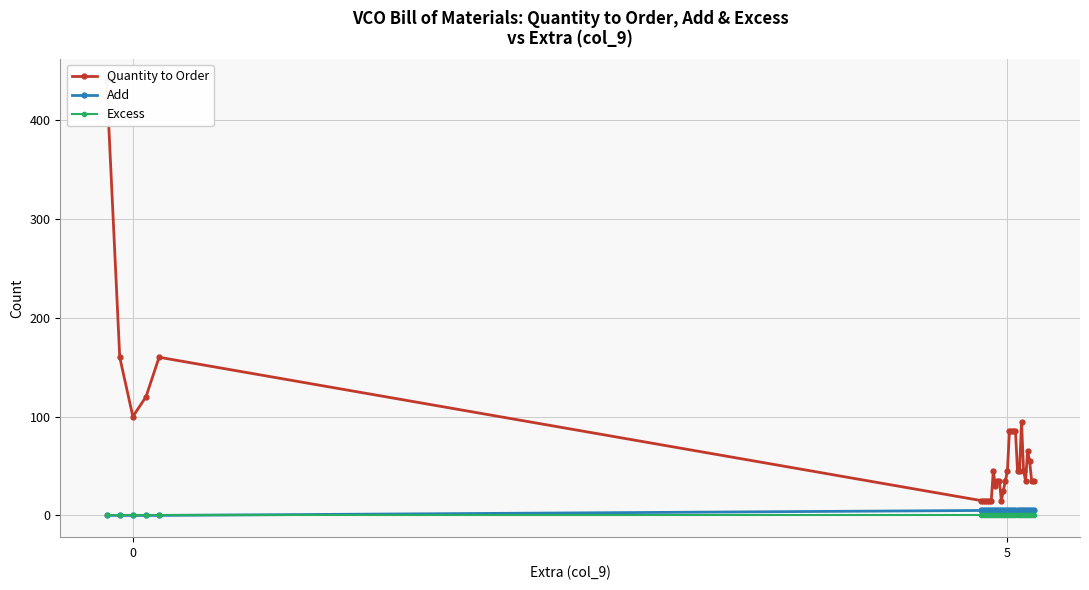

What are all the series names shown in the legend?

Quantity to Order, Add, Excess